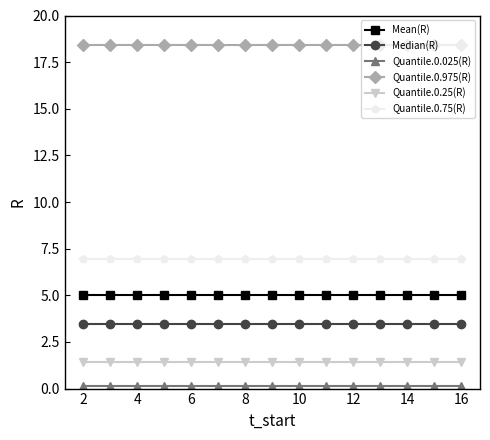

What is the value of the Median(R) point at the 14th from the left?

3.5